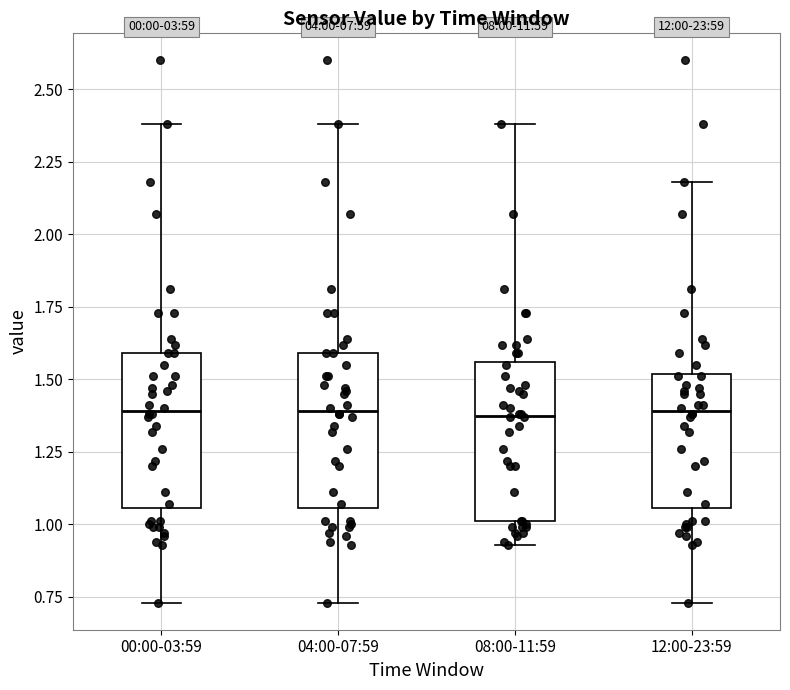

Reading left to right, transcribe this box plot: for each box, give where its median line is, the range the box spans, and where its two whiskers end, as read against the y-axis. The values are not printed on the chart, so give them approximately, as read against the axis.

00:00-03:59: median 1.40, box 1.05 to 1.60, whiskers 0.75 to 2.40
04:00-07:59: median 1.40, box 1.05 to 1.60, whiskers 0.75 to 2.40
08:00-11:59: median 1.40, box 1.00 to 1.55, whiskers 0.95 to 2.40
12:00-23:59: median 1.40, box 1.05 to 1.50, whiskers 0.75 to 2.20